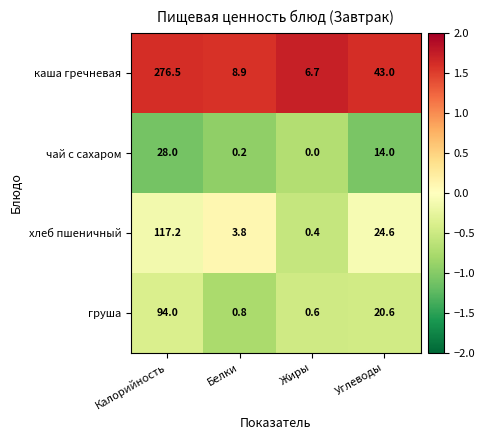

What is the sum of all каша гречневая values?

335.1